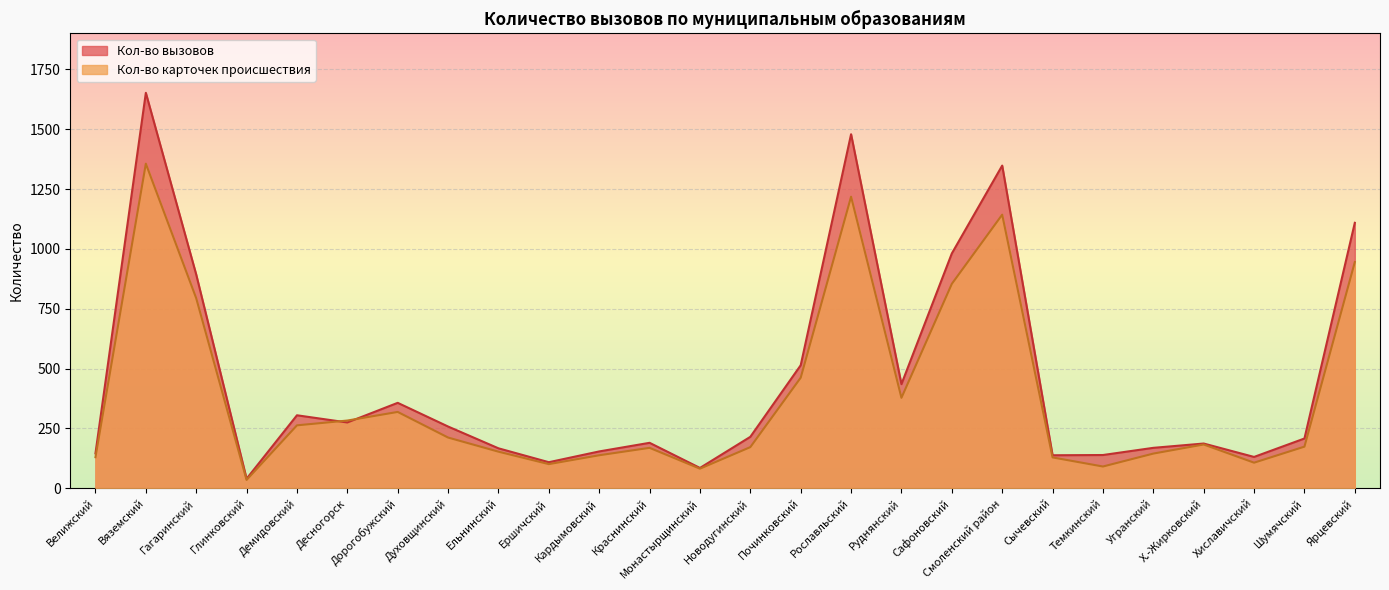

Rank the categories by Кол-во карточек происшествия value from highest to lowest.

Вяземский, Рославльский, Смоленский район, Ярцевский, Сафоновский, Гагаринский, Починковский, Руднянский, Дорогобужский, Десногорск, Демидовский, Духовщинский, Х.-Жирковский, Шумячский, Новодугинский, Краснинский, Ельнинский, Угранский, Кардымовский, Велижский, Сычевский, Хиславичский, Ершичский, Темкинский, Монастырщинский, Глинковский